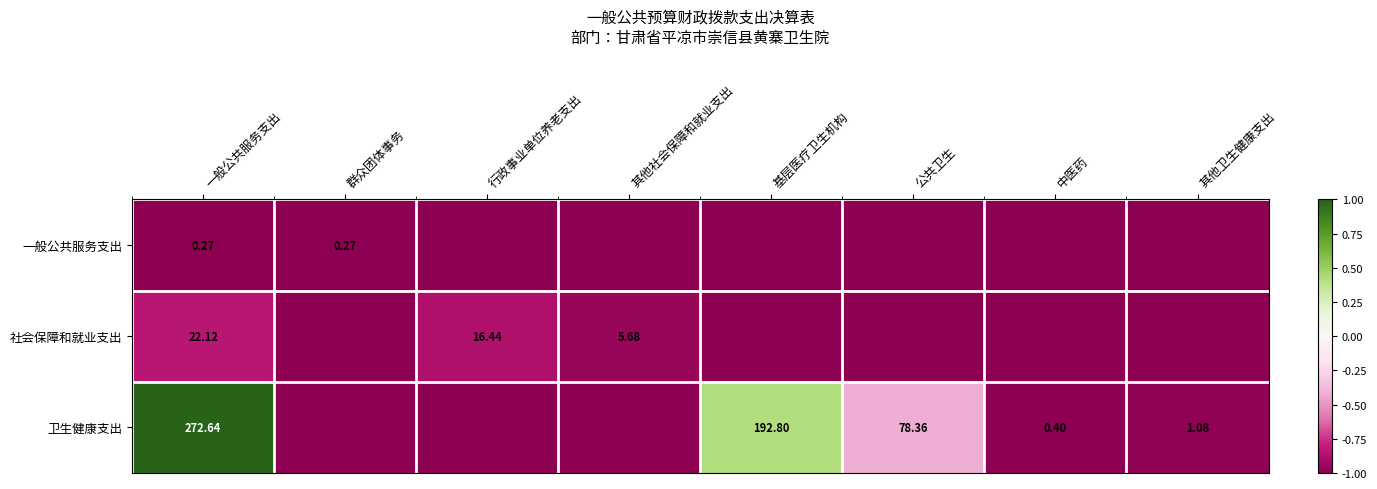

What is the sum of the 一般公共服务支出 values at 基层医疗卫生机构 and 其他社会保障和就业支出?

-2.0